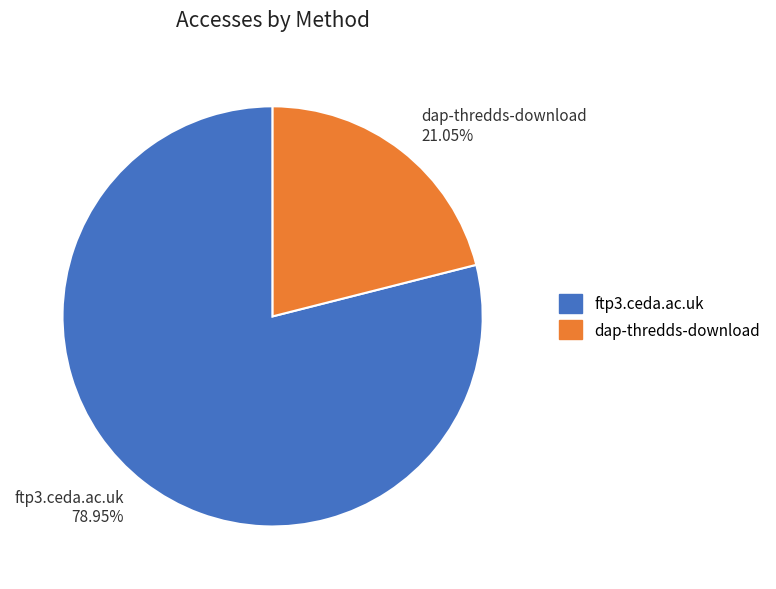

Rank the categories by value from lowest to highest.

dap-thredds-download, ftp3.ceda.ac.uk